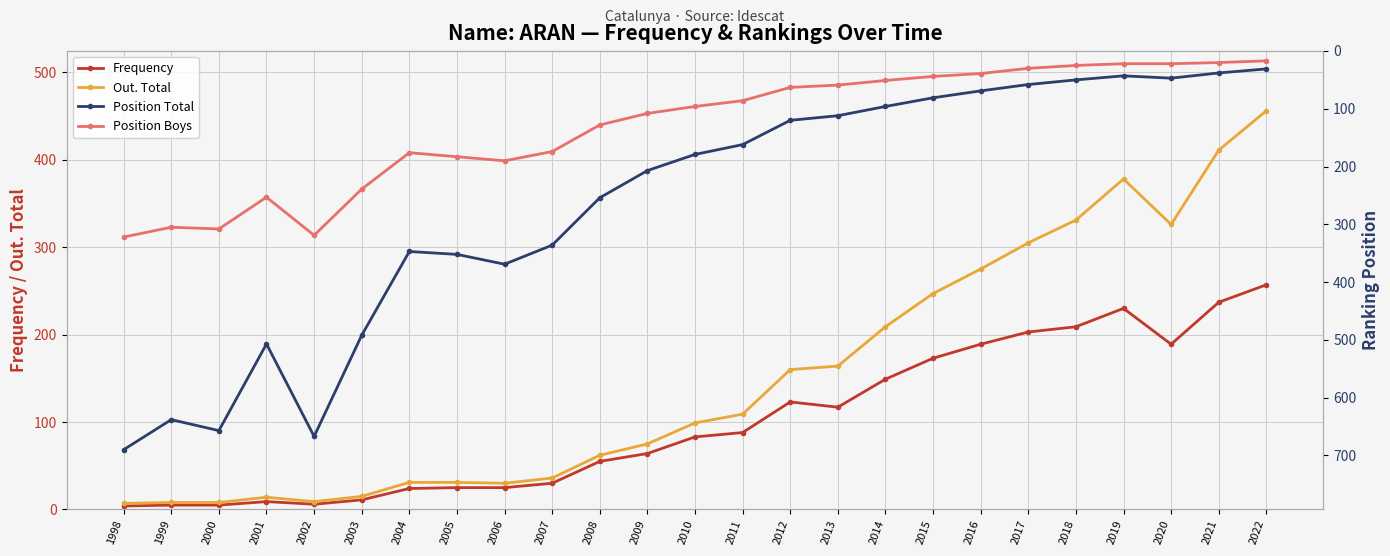

How many interior local valleys does the Position Boys series have?

3